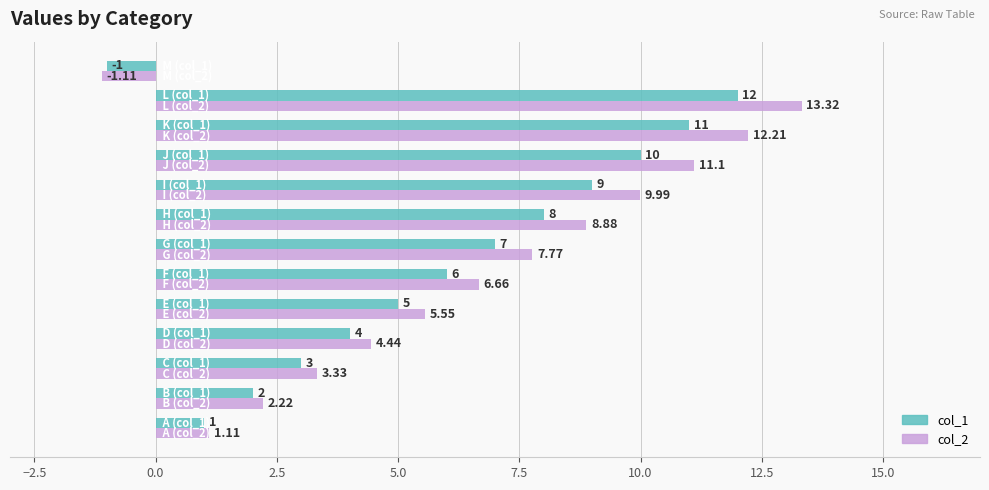

Which series has the largest total across all categories?

col_2